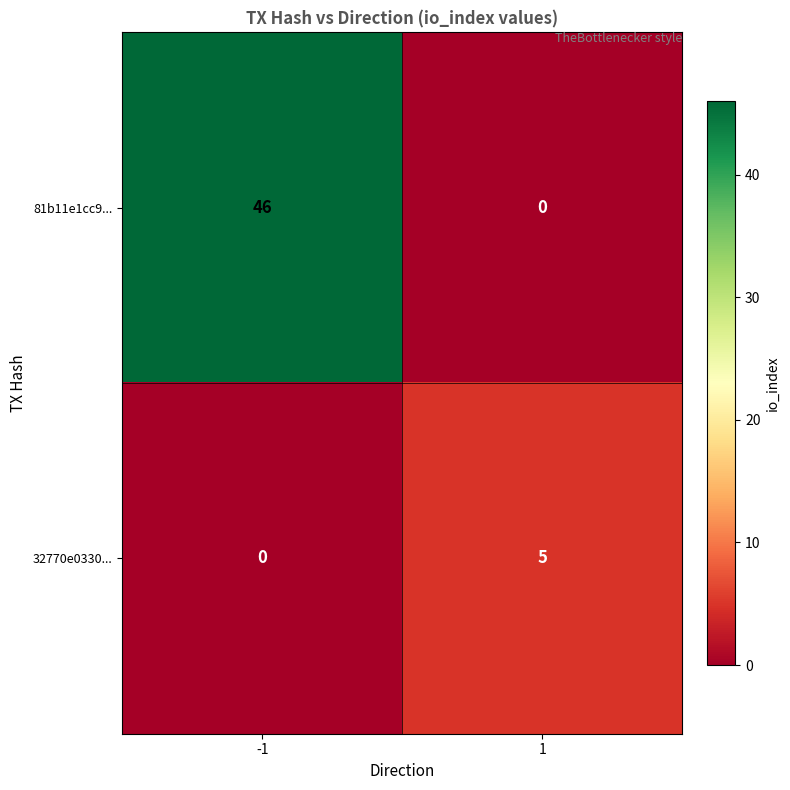

Reading right to left, list all the values displayed in this chart.

81b11e1cc9...: 1=0	-1=46
32770e0330...: 1=5	-1=0